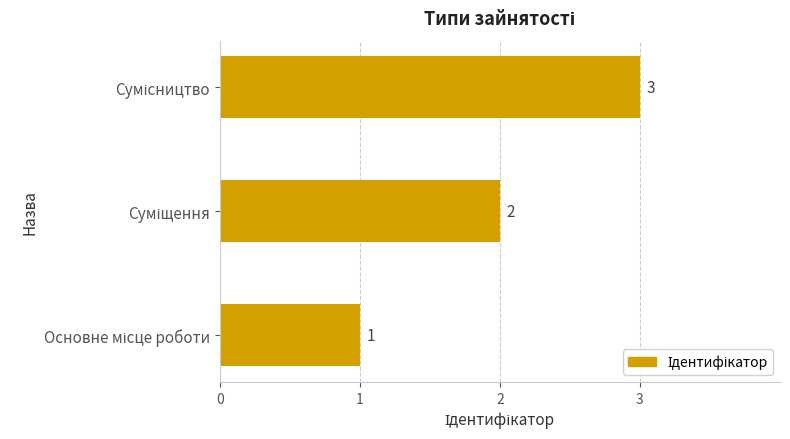

How many values are between 1 and 3?

3